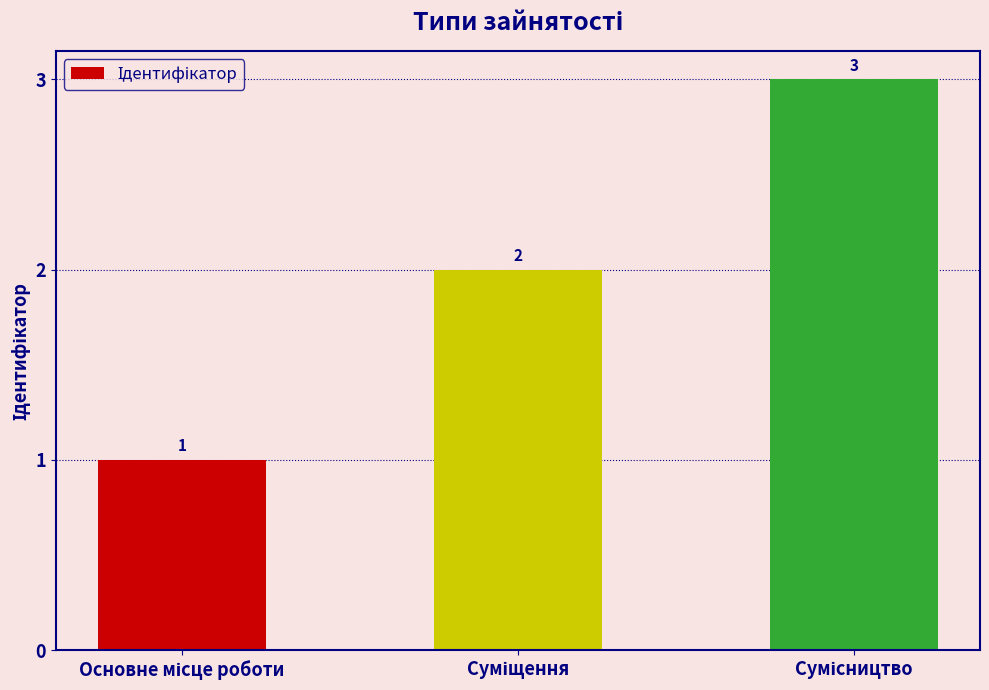

What is the value of the 1st bar from the left?

1